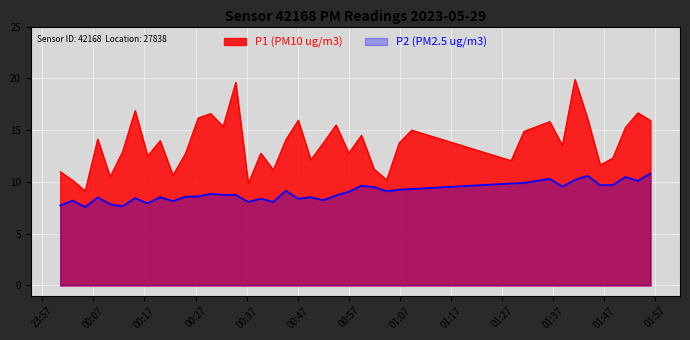

What is the lowest value of the P1 series?

9.1